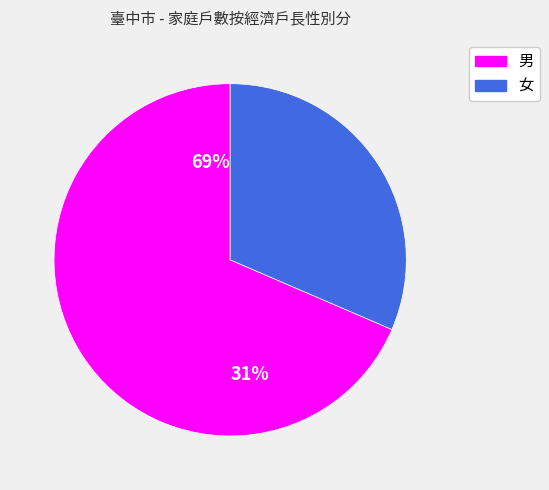

Which category has the smallest portion of the pie?

女